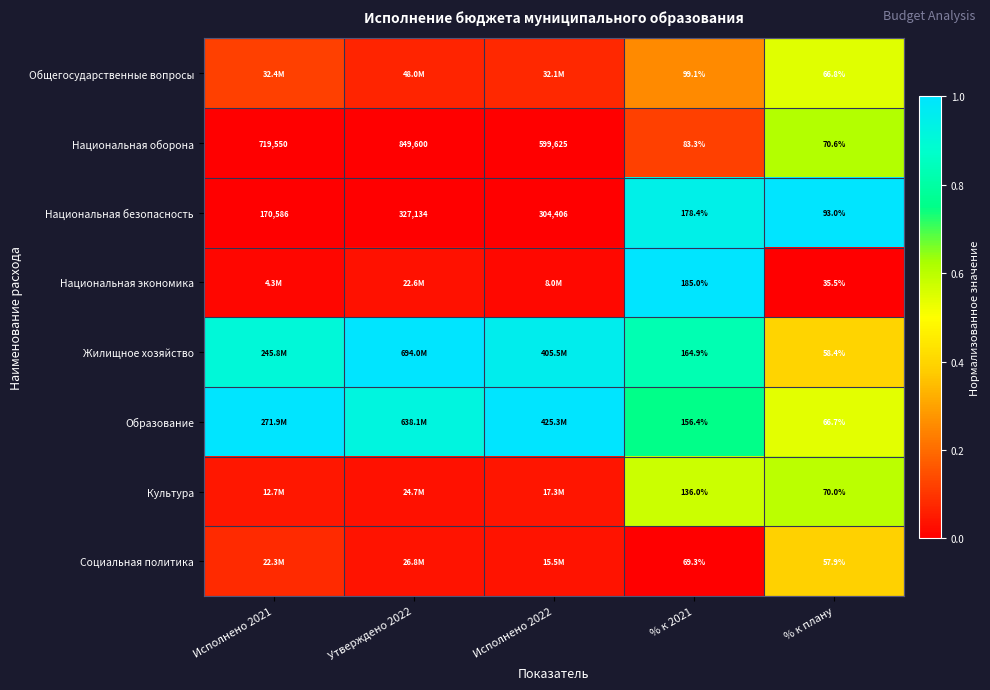

Is the value of Образование at % к 2021 greater than the value of Культура at % к плану?

Yes